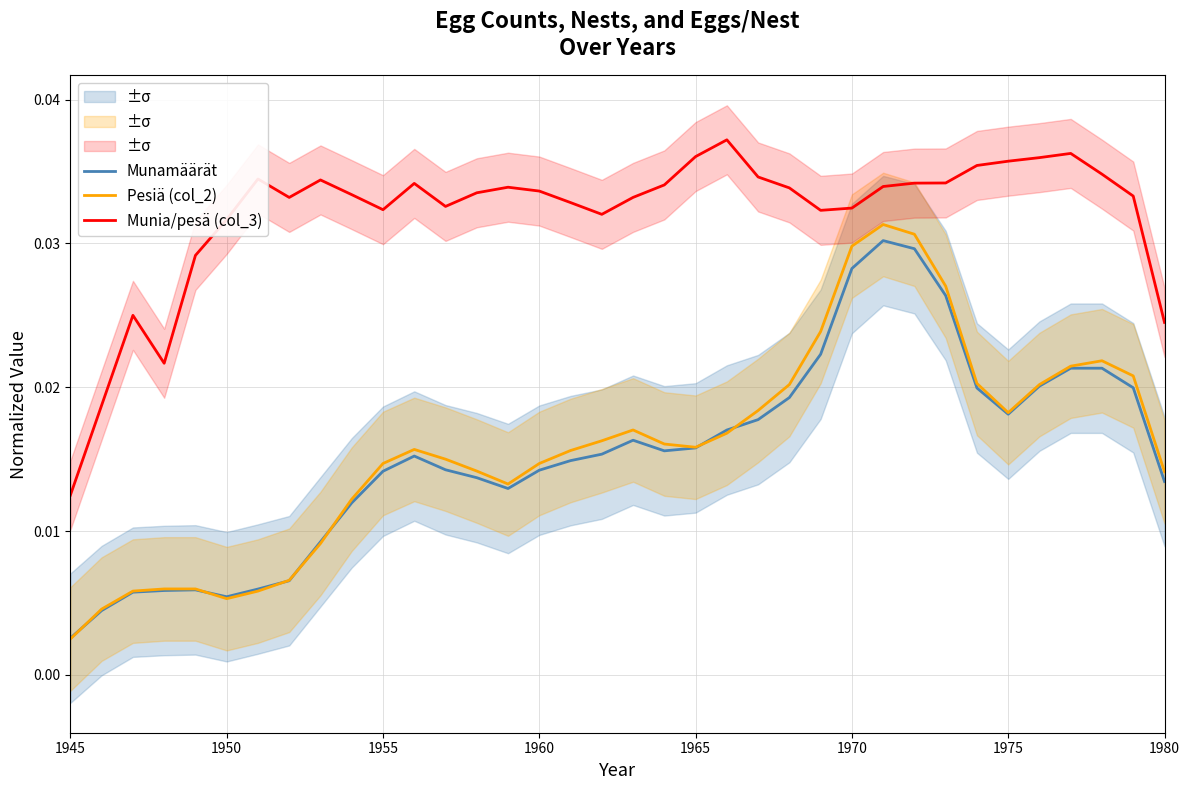

At which category does the chart reach its minimum across all series?

1945